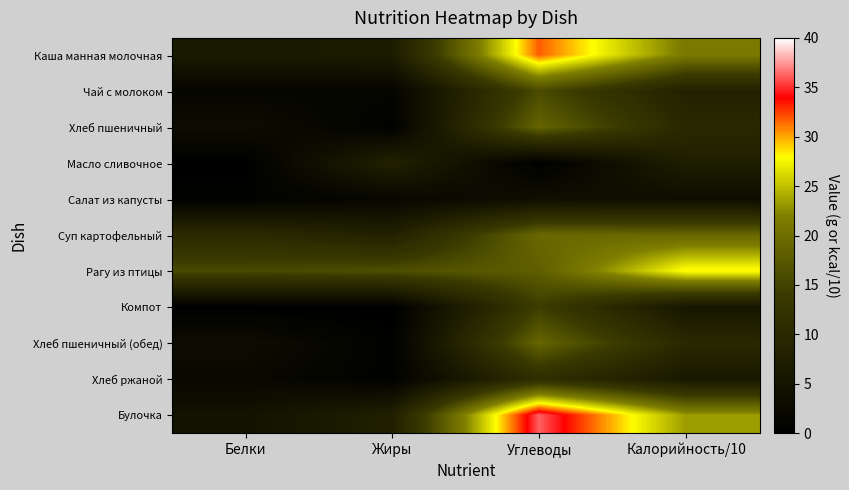

At how many categories does at least one series exceed 27?

2